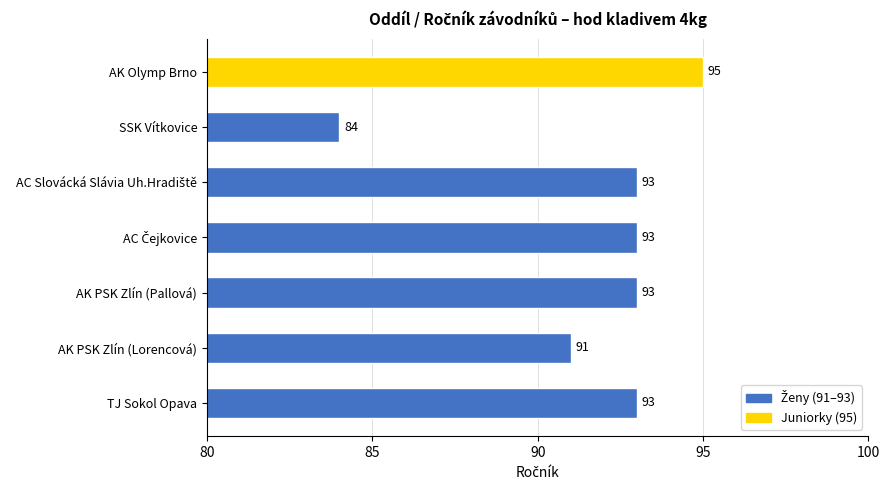

How many values are below 93?

2